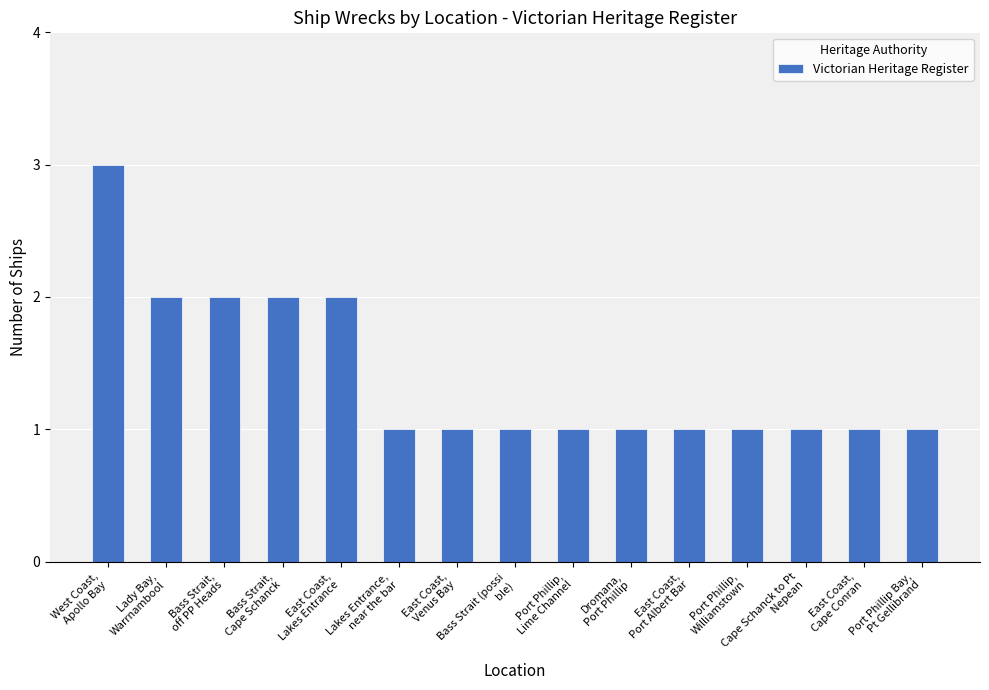

Which has a higher value, Bass Strait,
off PP Heads or Bass Strait (possi
ble)?

Bass Strait,
off PP Heads